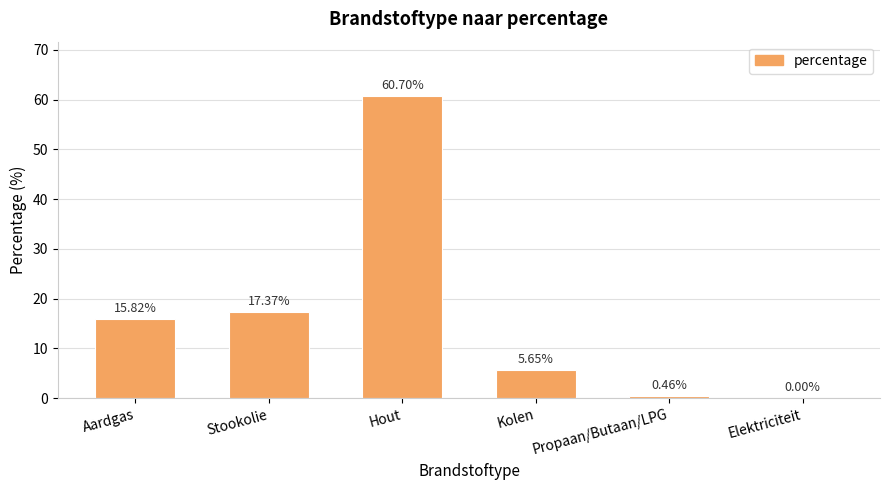

Between Propaan/Butaan/LPG and Aardgas, which is larger?

Aardgas